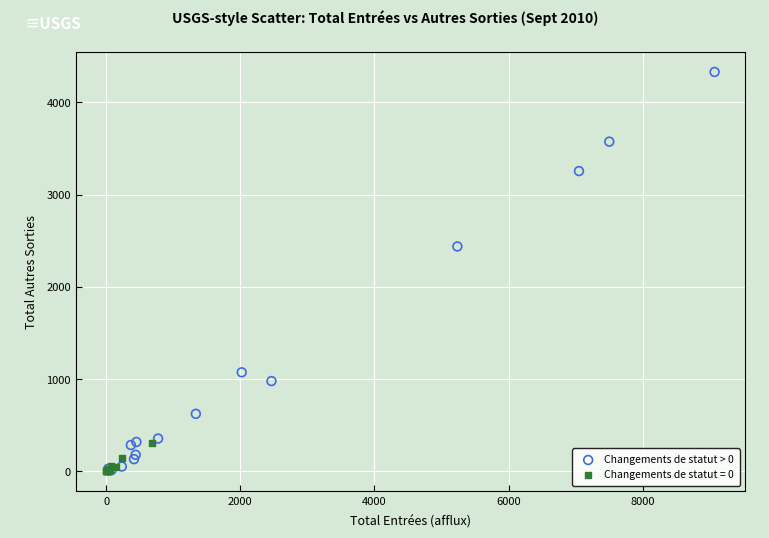

Which series has the largest Y range (max minus min)?

Changements de statut > 0